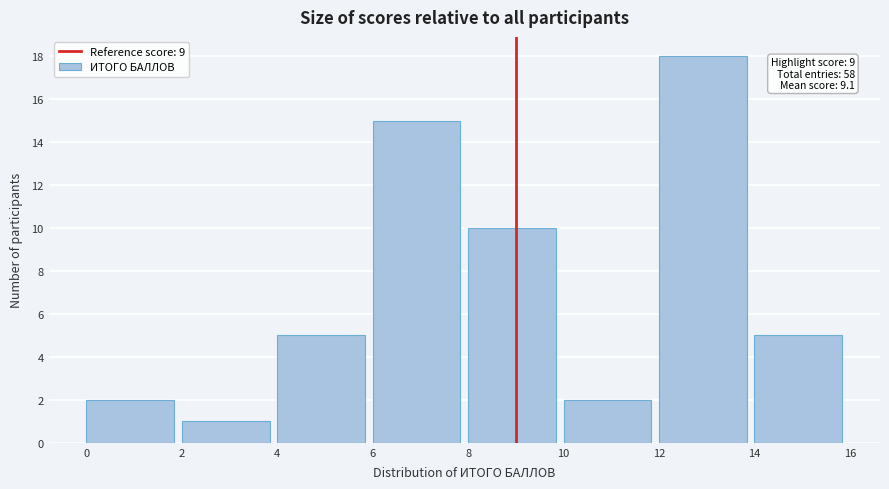

Which range on the x-axis has the tallest bar?

12 to 14